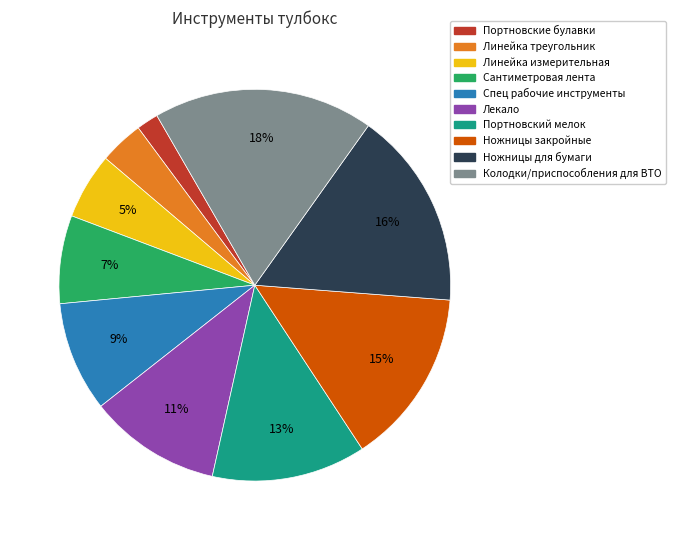

Count the number of slices in the pie.

10